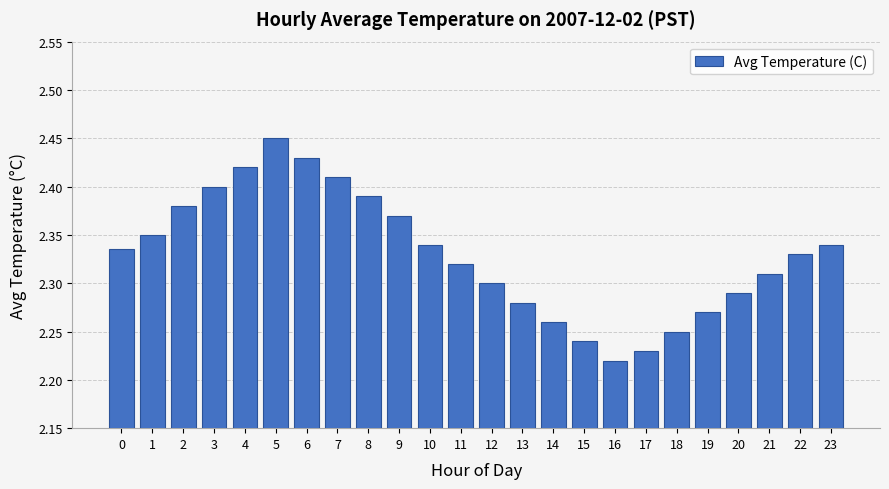

Approximately how many times larger is the value at 13 compared to 9?

1.0